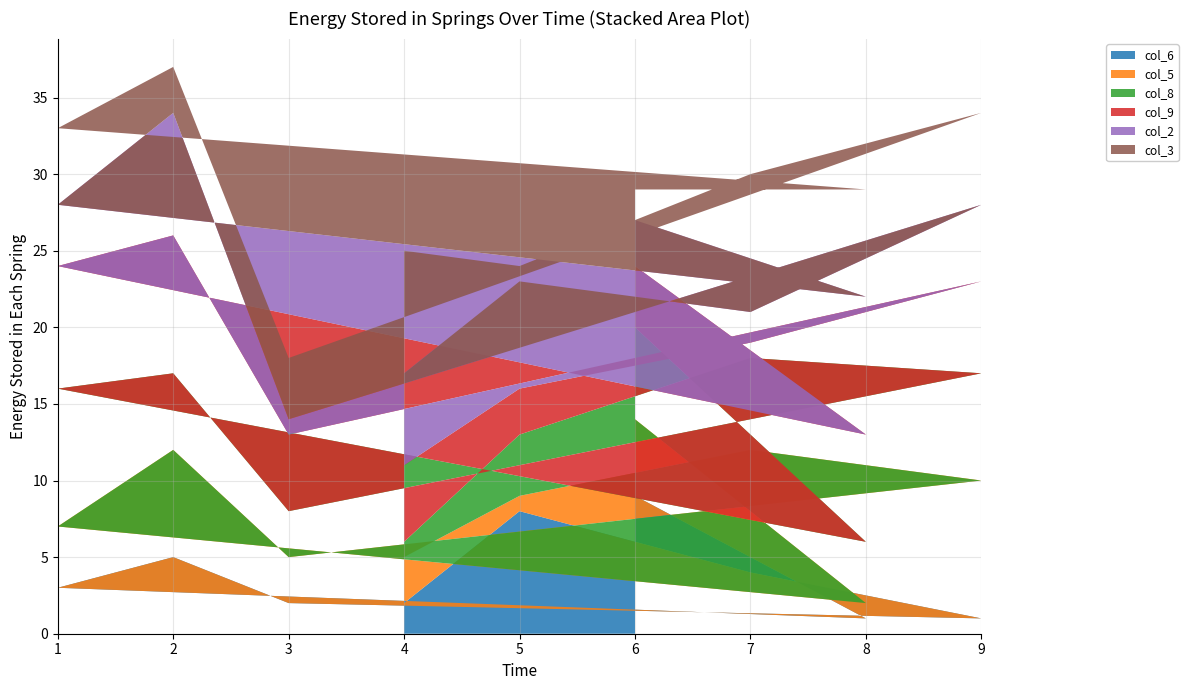

Reading left to right, extract all data points from this chart.

col_6: 4=2	5=8	7=4	9=1	3=2	2=5	1=3	8=1	6=9
col_5: 4=3	5=1	7=8	9=9	3=3	2=7	1=4	8=1	6=5
col_8: 4=1	5=4	7=6	9=7	3=3	2=5	1=9	8=4	6=6
col_9: 4=5	5=3	7=1	9=6	3=5	2=9	1=8	8=7	6=4
col_2: 4=6	5=7	7=2	9=5	3=1	2=8	1=4	8=9	6=3
col_3: 4=8	5=1	7=9	9=6	3=4	2=3	1=5	8=7	6=2